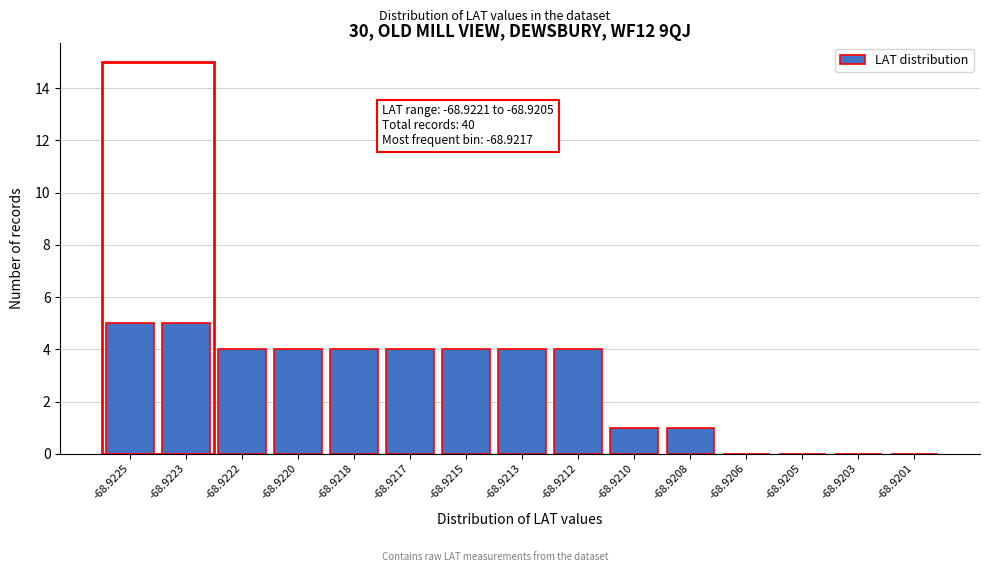

Reading left to right, what are all the values shown in this chart?

-68.9225=5	-68.9223=5	-68.9222=4	-68.9220=4	-68.9218=4	-68.9217=4	-68.9215=4	-68.9213=4	-68.9212=4	-68.9210=1	-68.9208=1	-68.9206=0	-68.9205=0	-68.9203=0	-68.9201=0